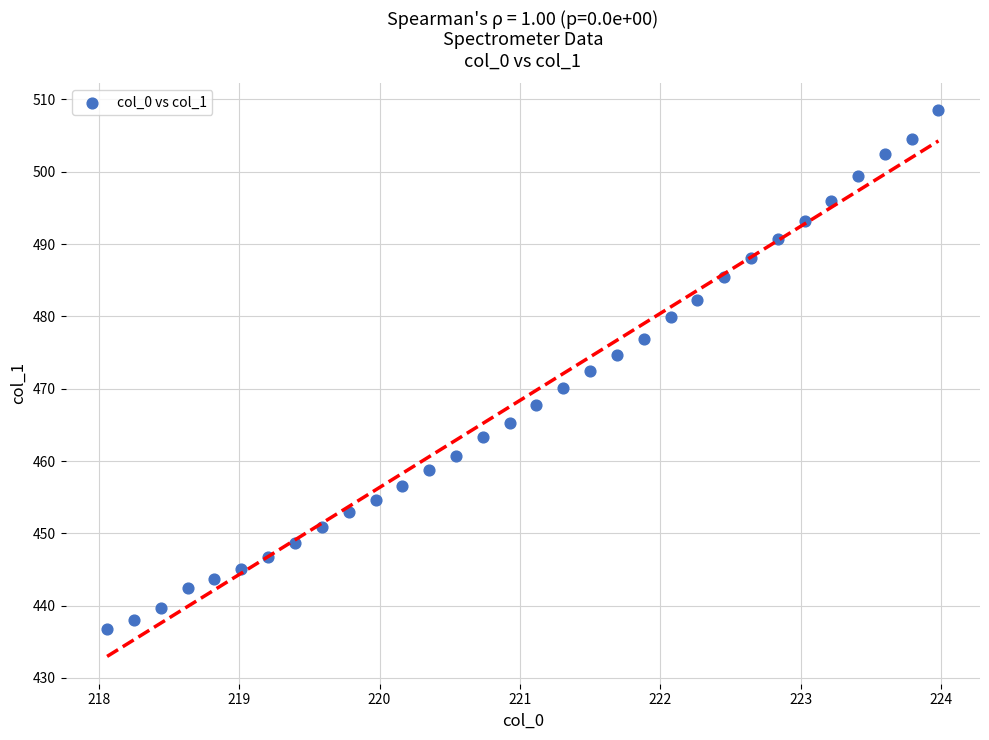

What is the range of Y values (max minus min)?

71.7